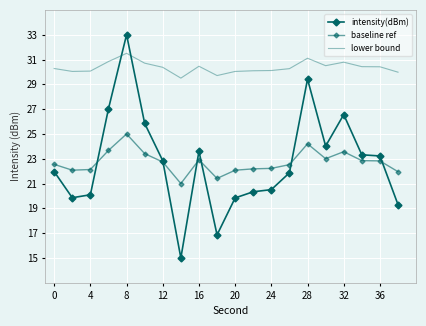

Is this an area chart (filled region under the line)?

No